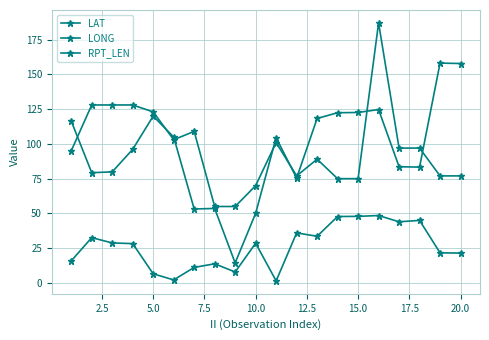

How many series are shown in this chart?

3